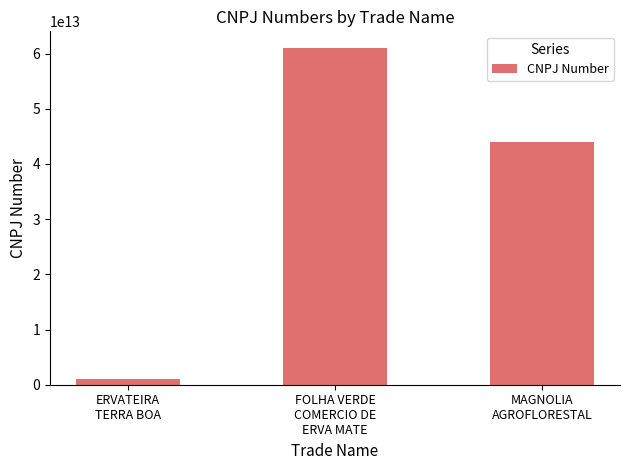

What is the change in value from ERVATEIRA
TERRA BOA to FOLHA VERDE
COMERCIO DE
ERVA MATE?

+60020098000031